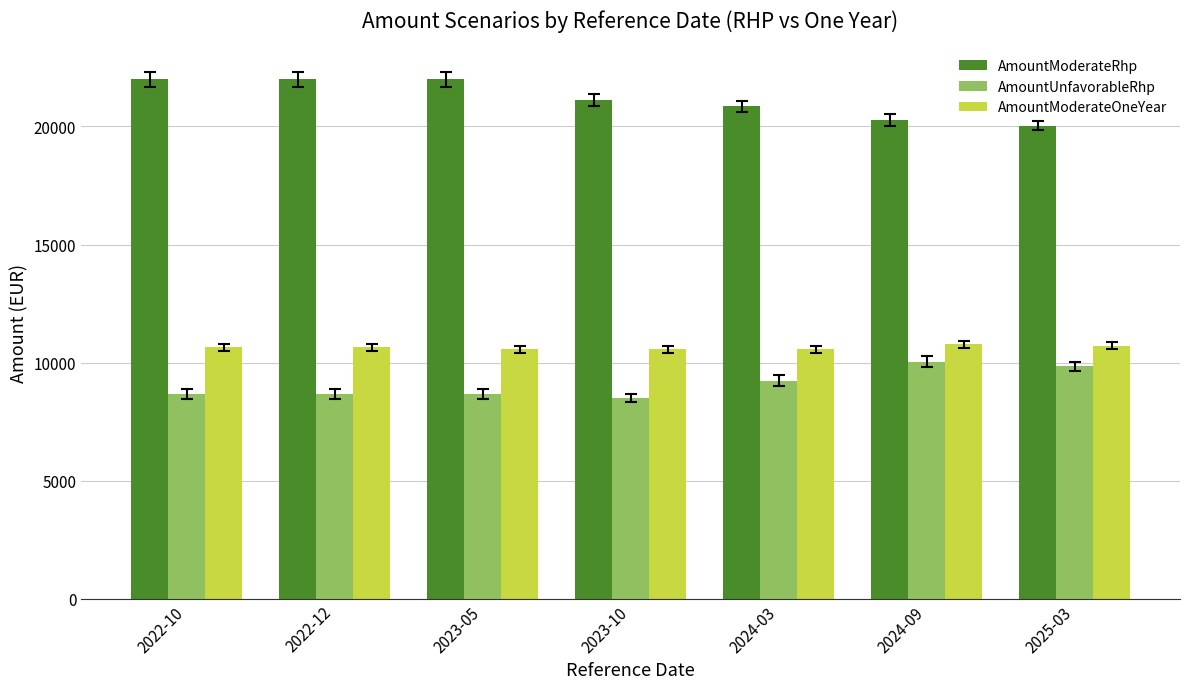

What are all the series names shown in the legend?

AmountModerateRhp, AmountUnfavorableRhp, AmountModerateOneYear